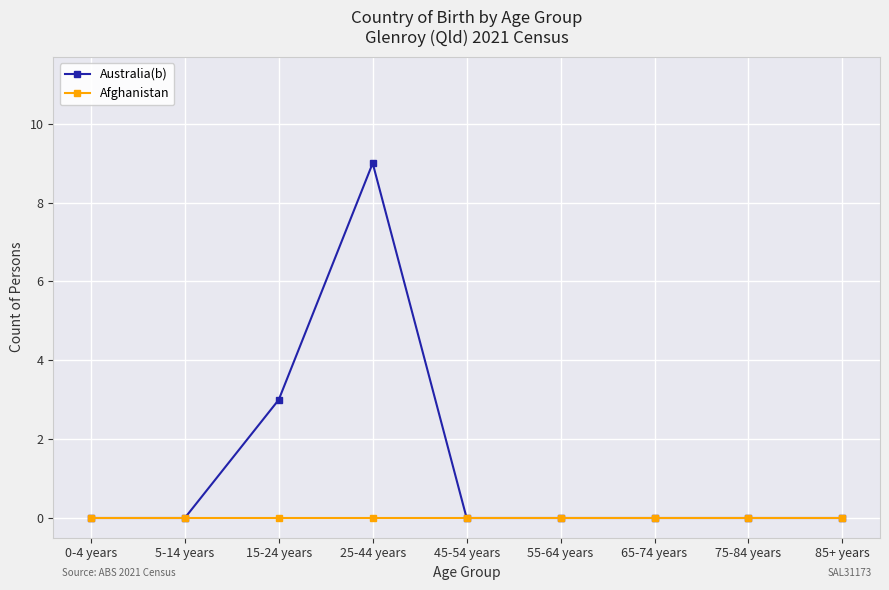

List the series in order of their overall mean, lowest first.

Afghanistan, Australia(b)